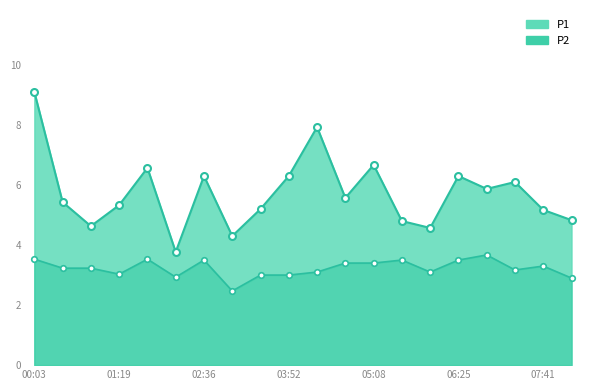

What is the sum of the P1 values at 01:19 and 02:10?

9.1